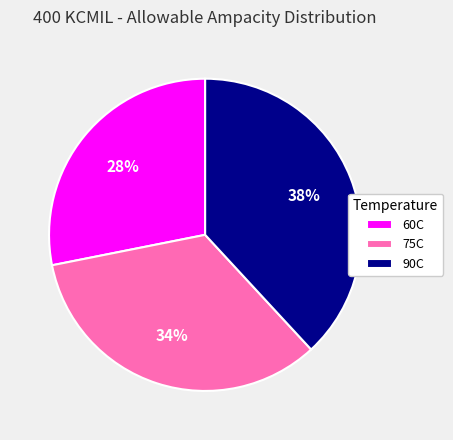

What is the largest slice in the pie chart?

90C